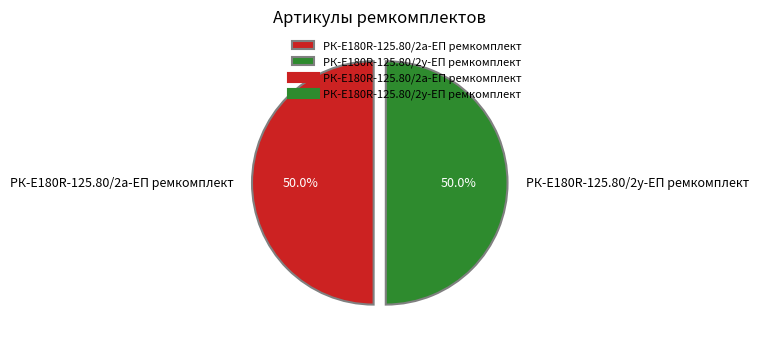

Combined, do РК-E180R-125.80/2а-ЕП ремкомплект and РК-E180R-125.80/2у-ЕП ремкомплект account for over 50%?

Yes